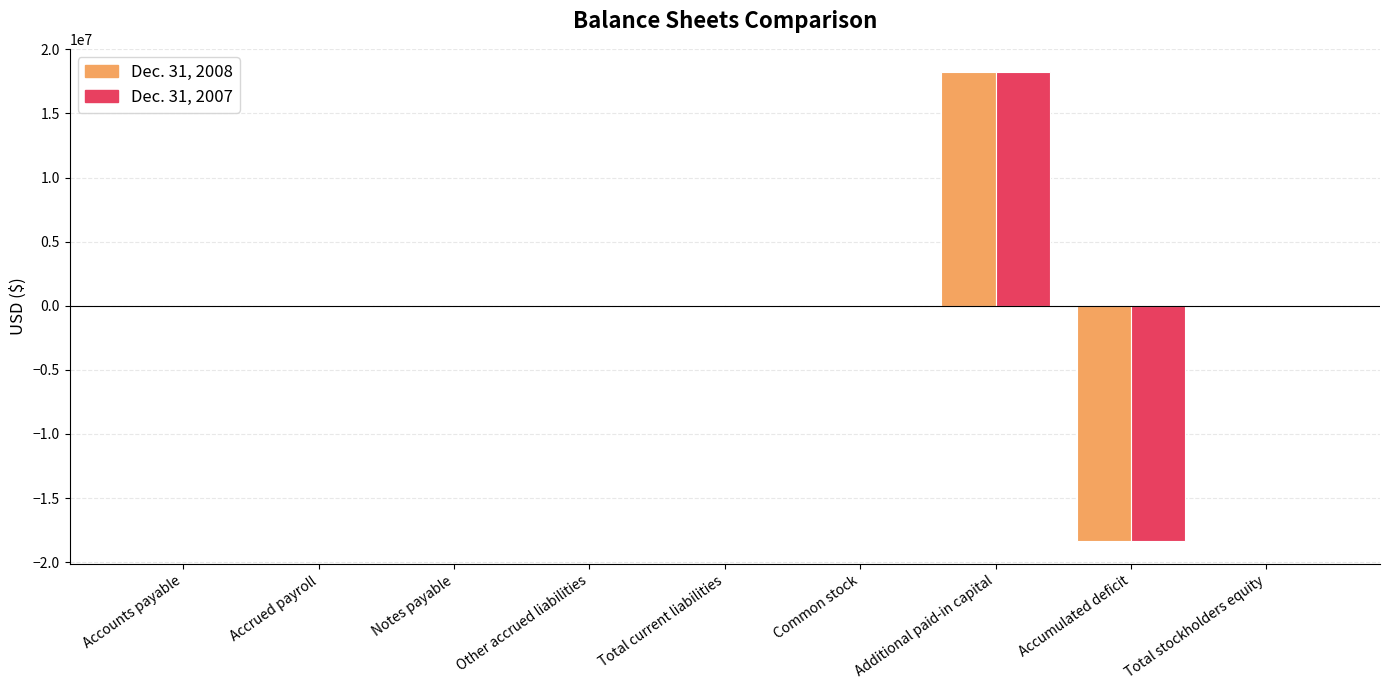

What is the total value across all series at Other accrued liabilities?

21880